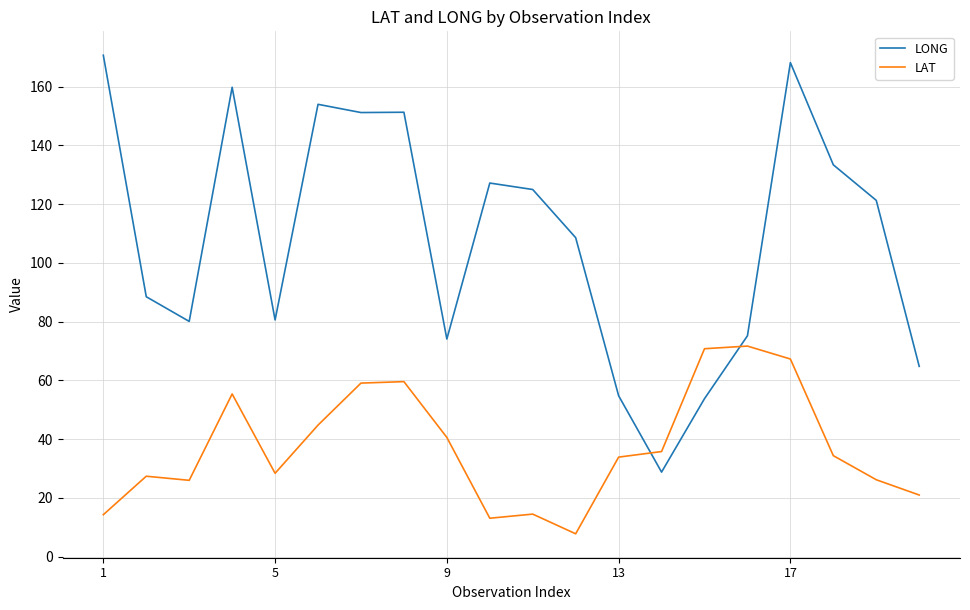

What is the maximum value for LONG?

170.7